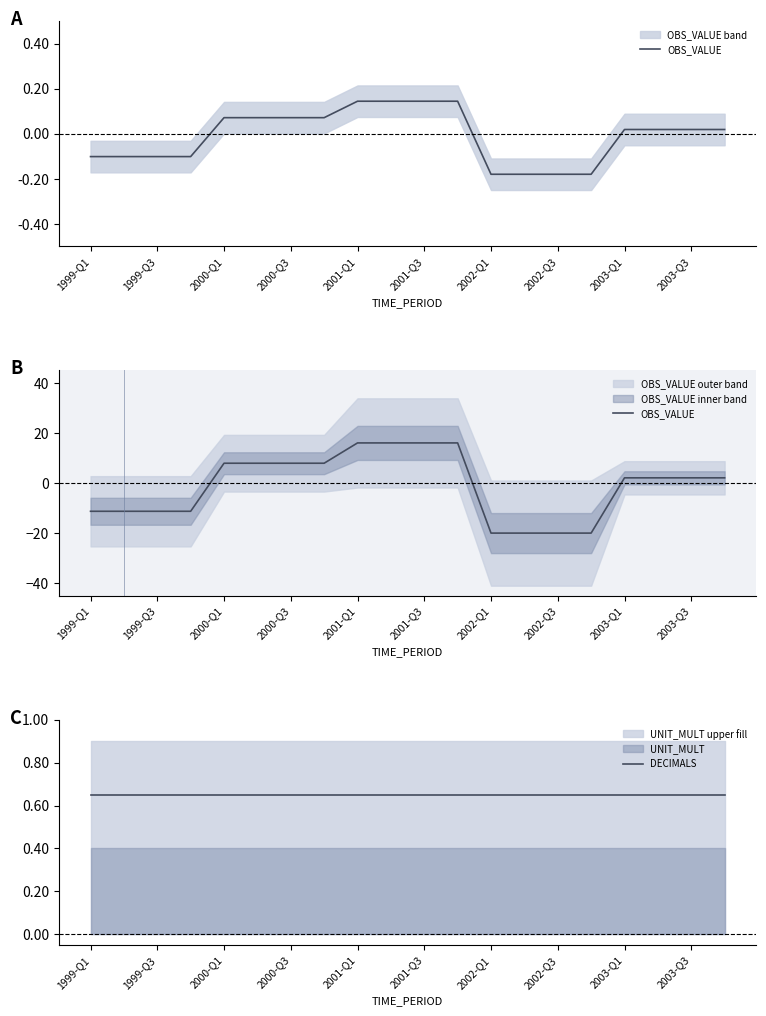

Between 1999-Q1 and 2000-Q1, which series saw the biggest shift?

OBS_VALUE